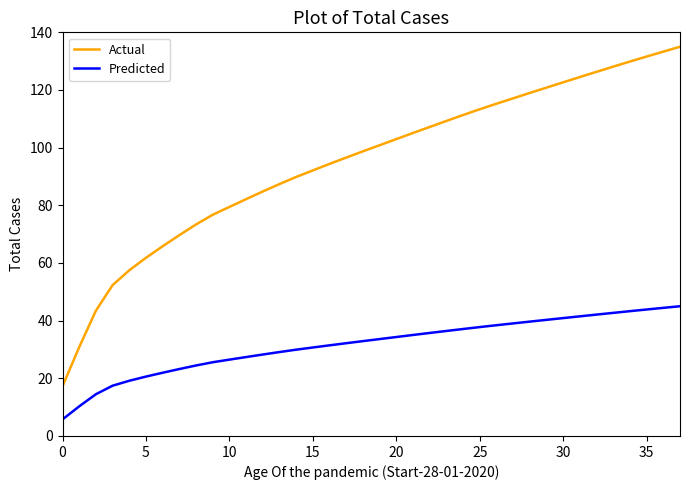

Is this an area chart (filled region under the line)?

No